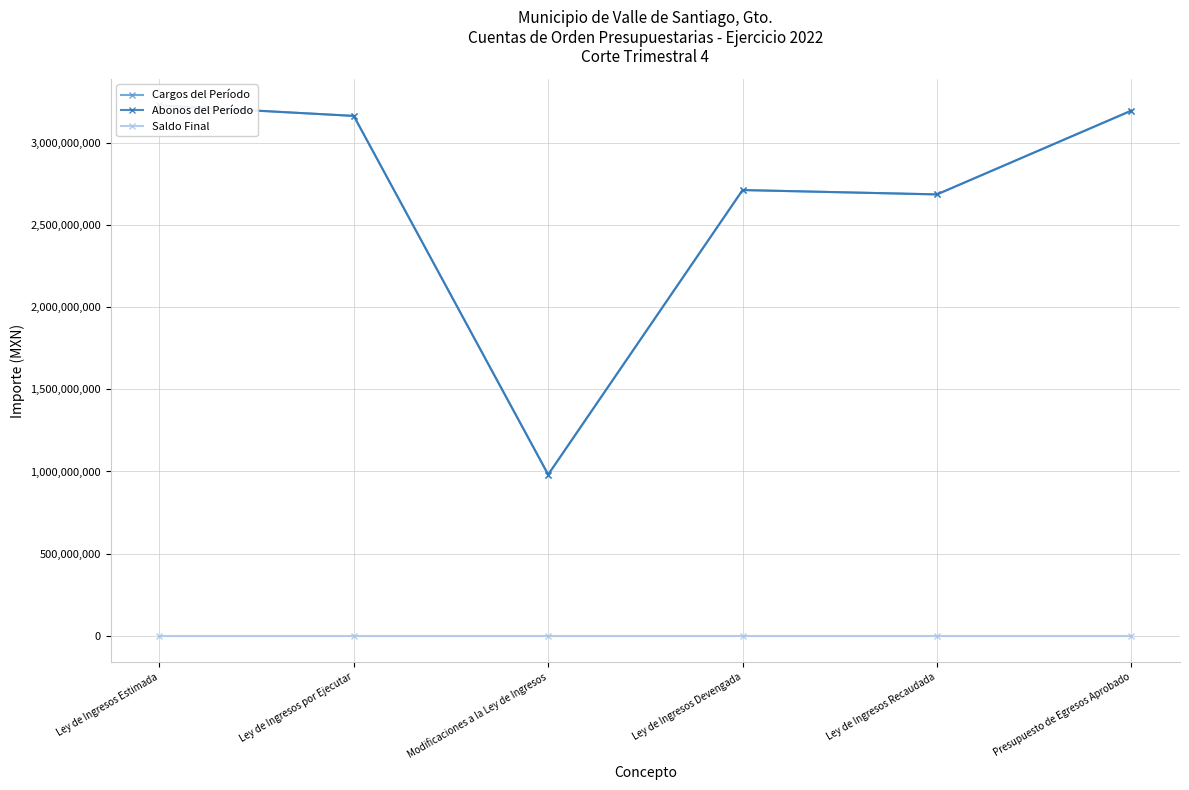

Is it true that Saldo Final equals 0.0 at Modificaciones a la Ley de Ingresos?

True